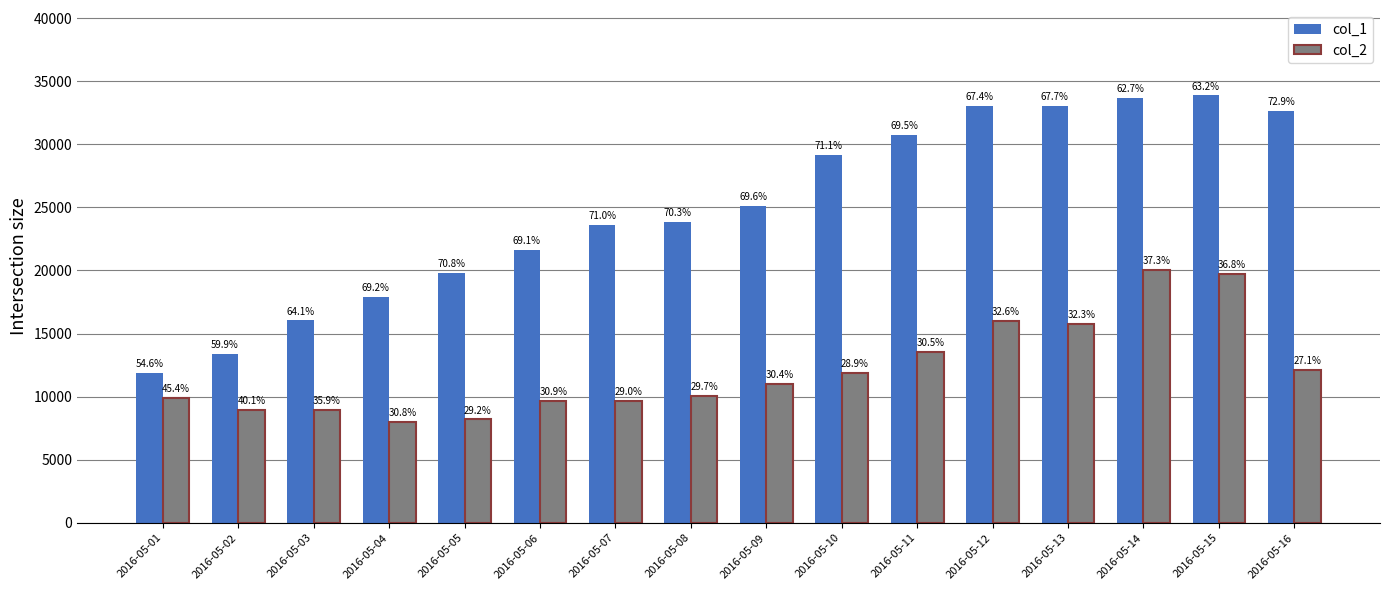

Which series has the largest total across all categories?

col_1